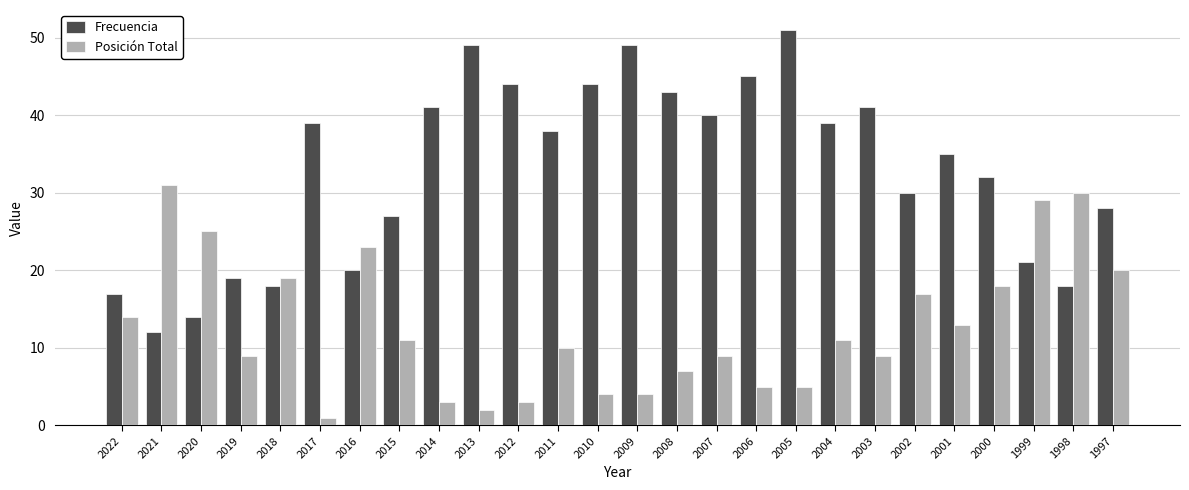

How many categories are shown in the chart?

26